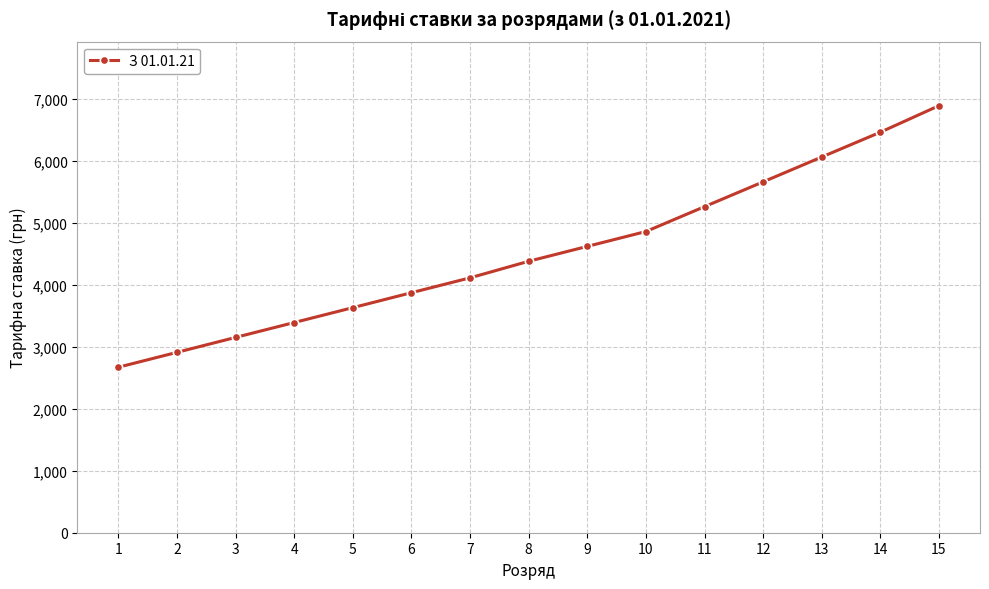

At which label is the value closest to 4779?

10